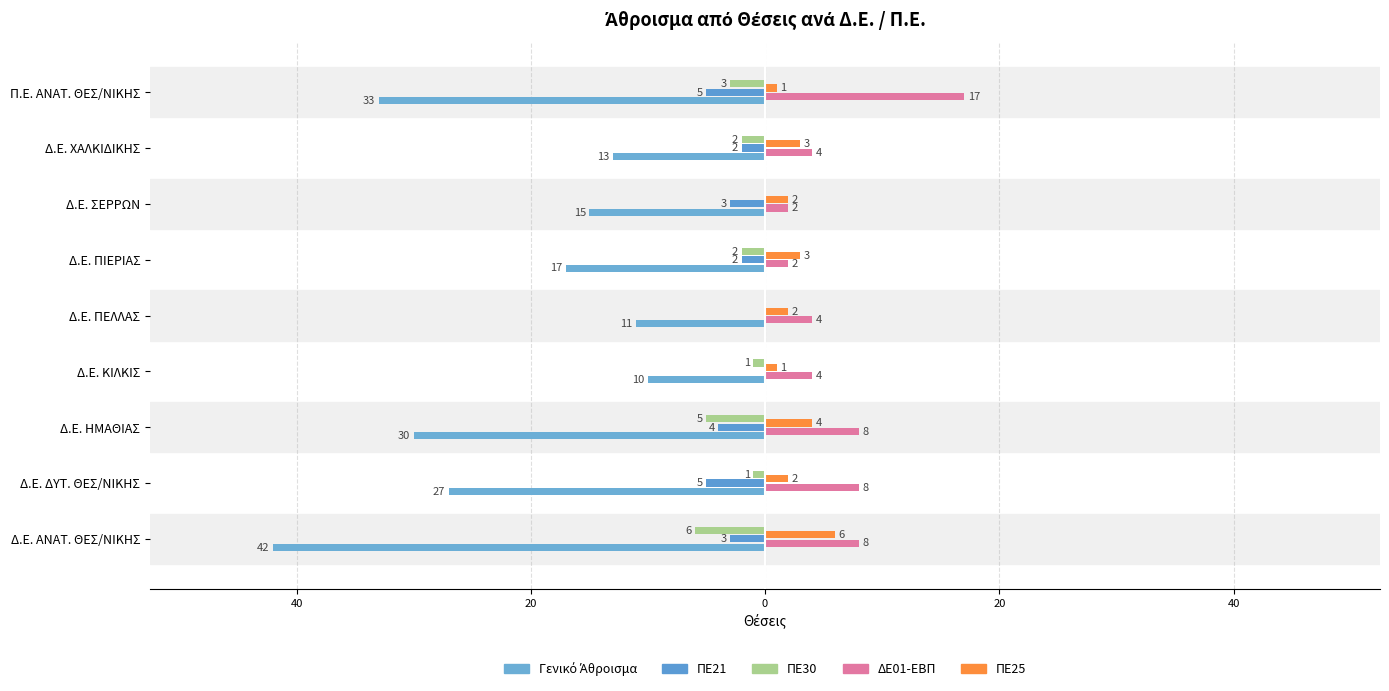

How many values in the ΠΕ25 series are below 2?

2